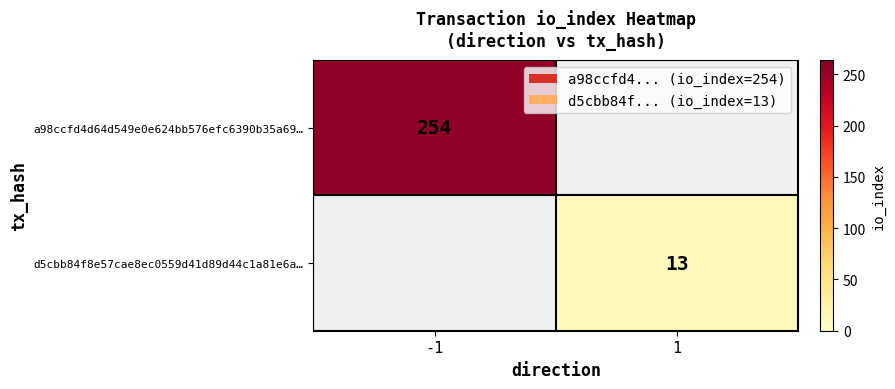

The value of a98ccfd4d64d549e0e624bb576efc6390b35a69… at -1 is 254. True or false?

True